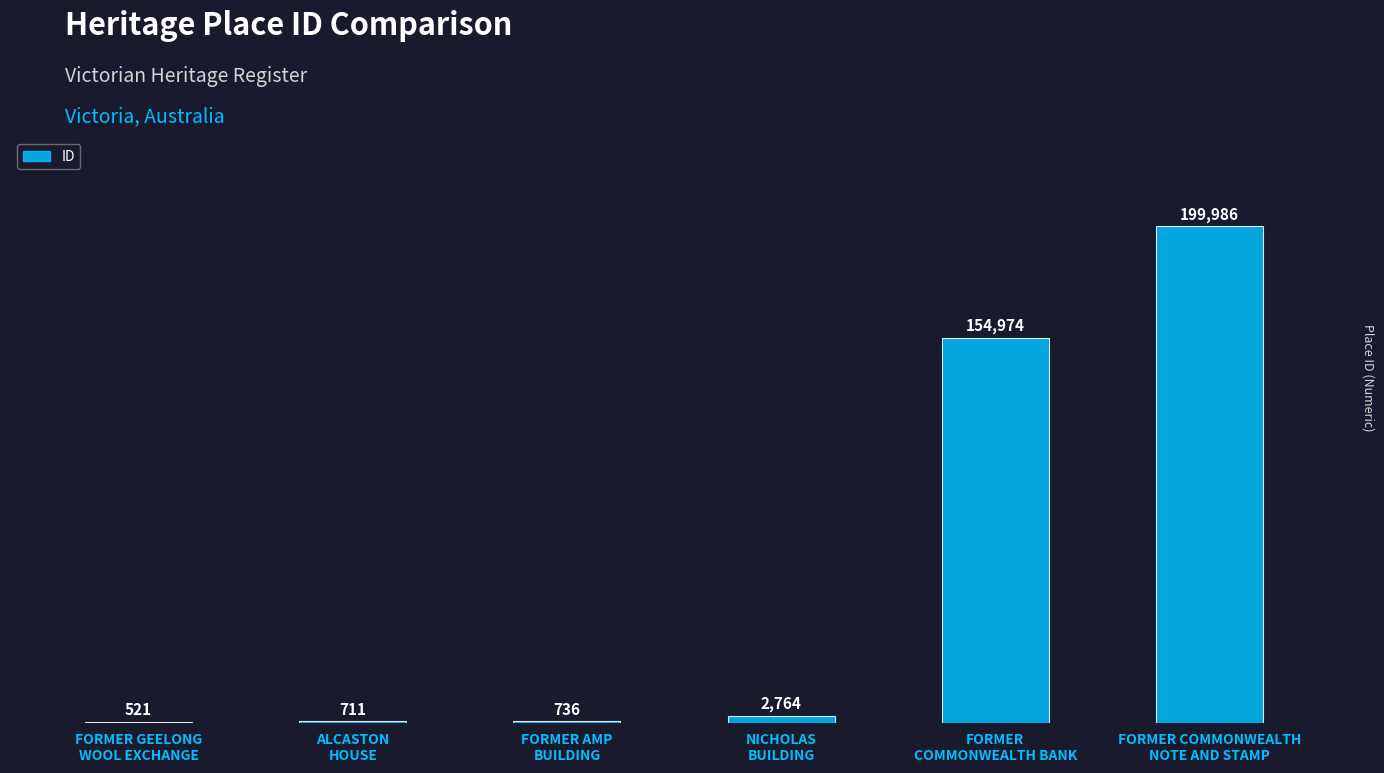

What is the sum of all values?

359692